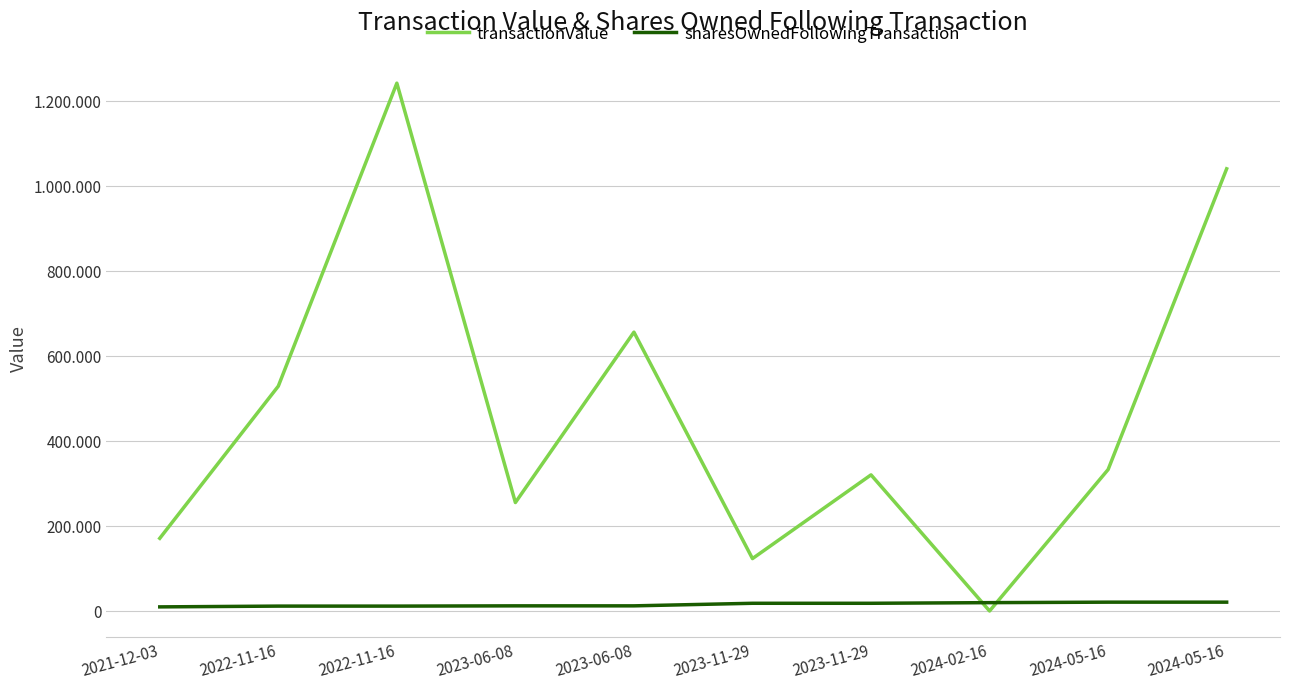

In transactionValue, how many points are lower than both neighbors (excluding endpoints)?

3